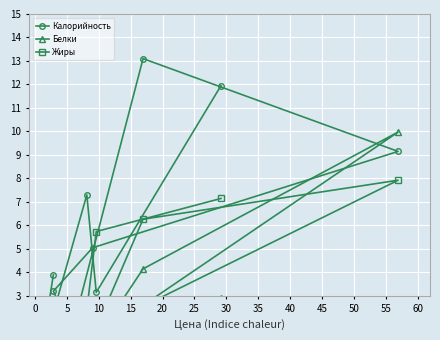

What is the label of the 6th point from the left?

20